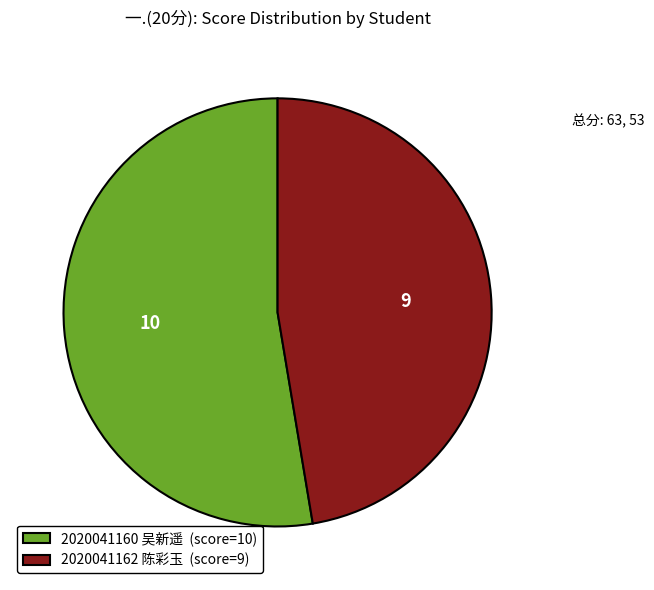

Which slice is the smallest?

2020041162 陈彩玉